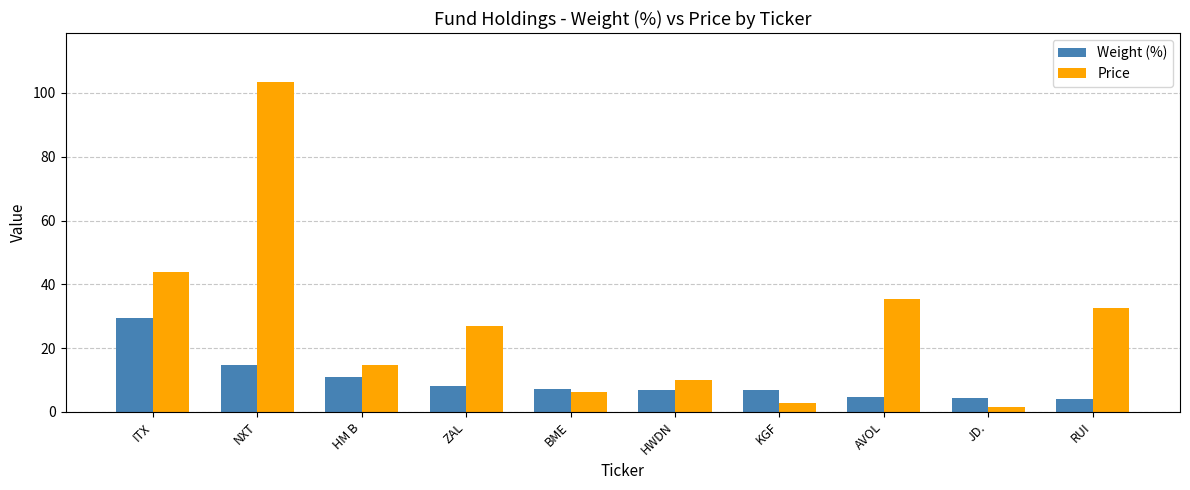

What is the label of the 5th bar from the right?

HWDN